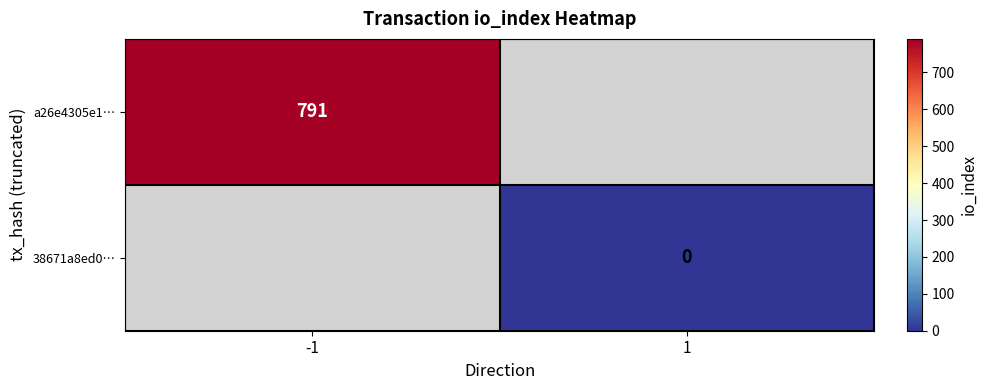

Is the value of a26e4305e1… at -1 greater than the value of 38671a8ed0… at 1?

Yes